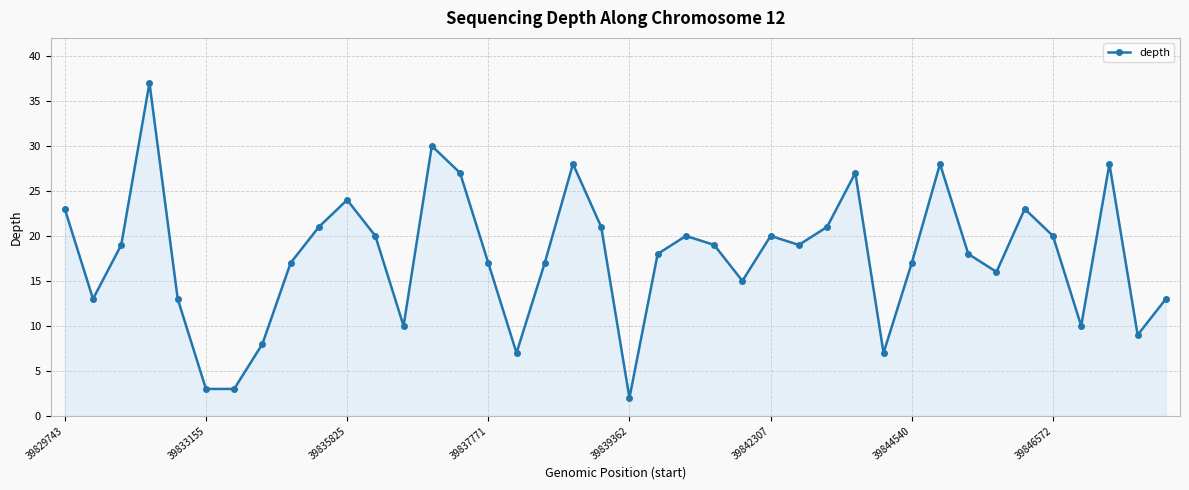

What is the sum of all values?

708